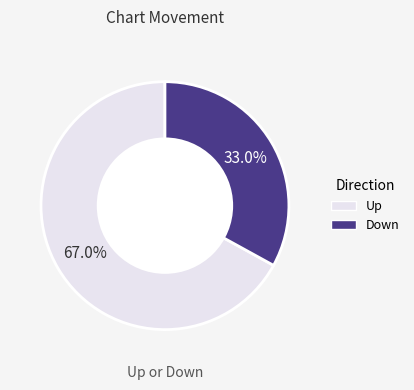

Is Down the majority of the pie?

No